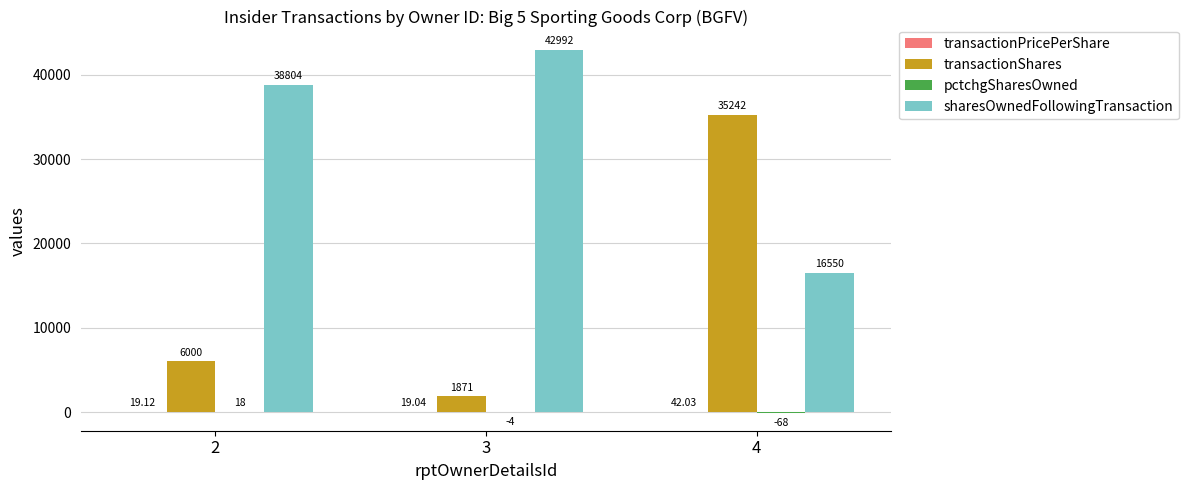

Which series changed the most between 2 and 4?

transactionShares